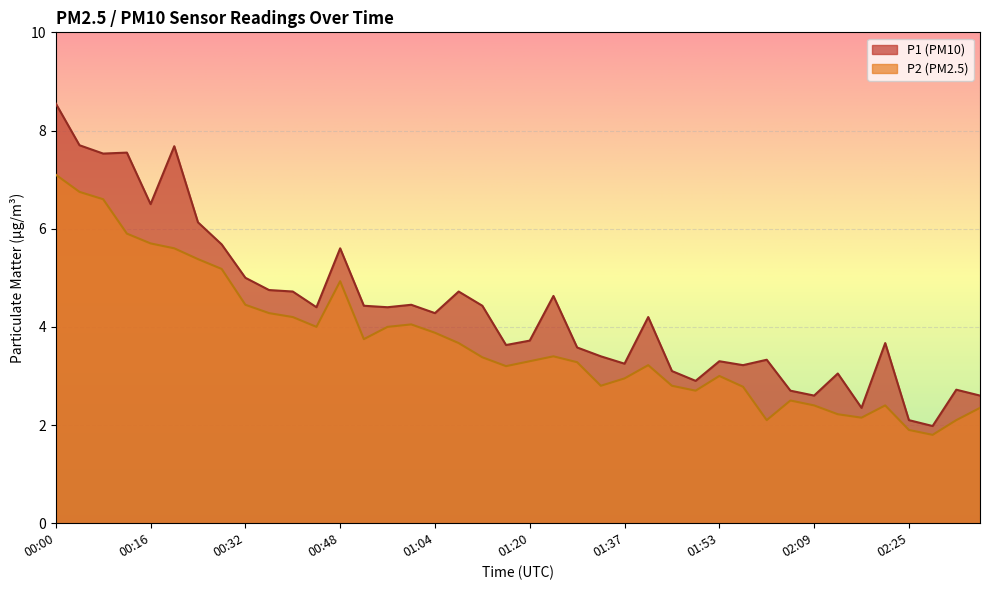

What is the label of the 20th point from the left?

01:16